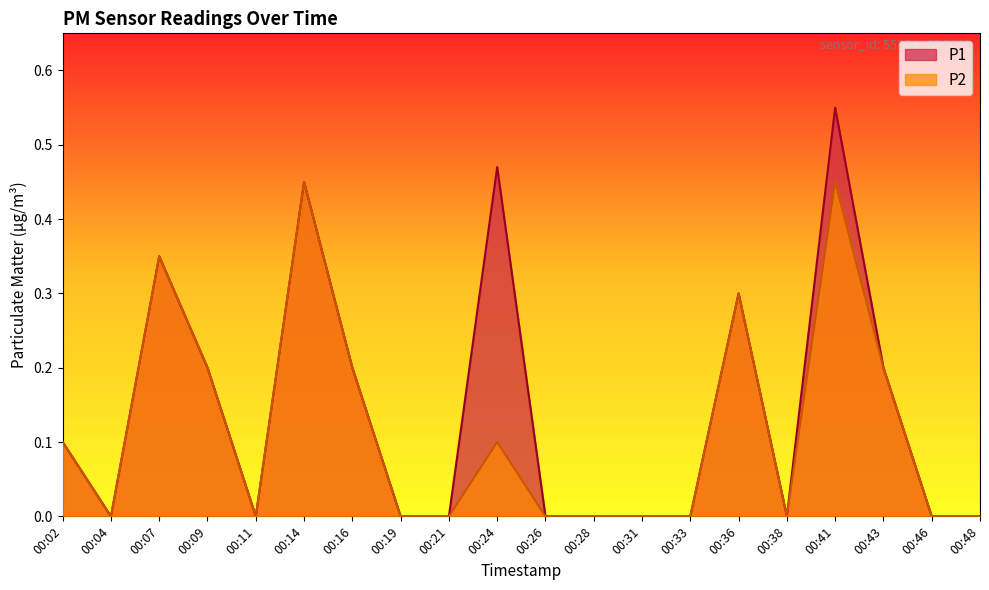

What is the value of the P2 point at the 7th from the left?

0.2